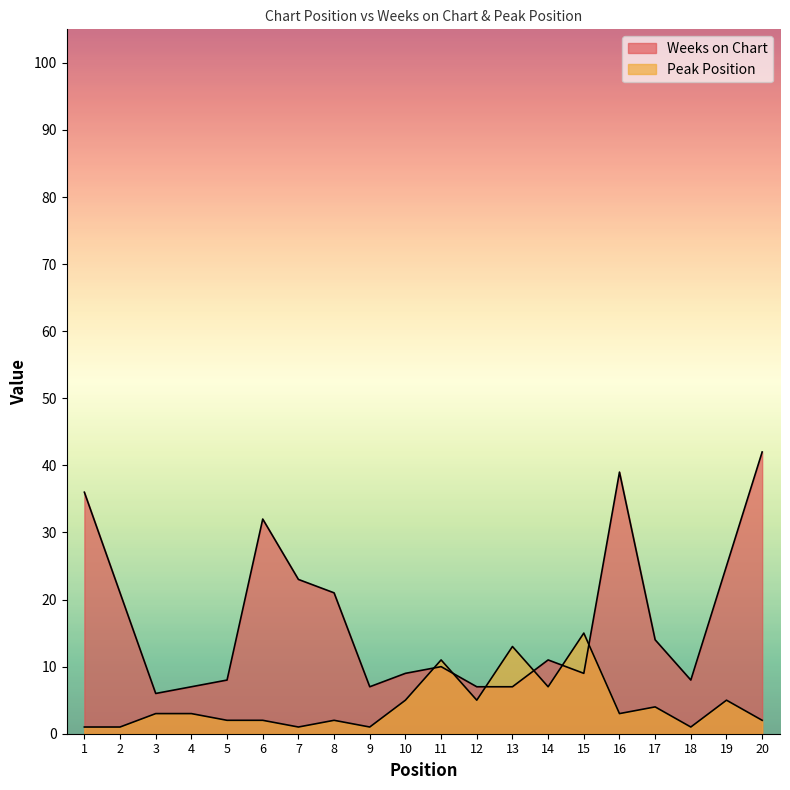

Is the value of Peak Position at 3 greater than the value of Weeks on Chart at 9?

No